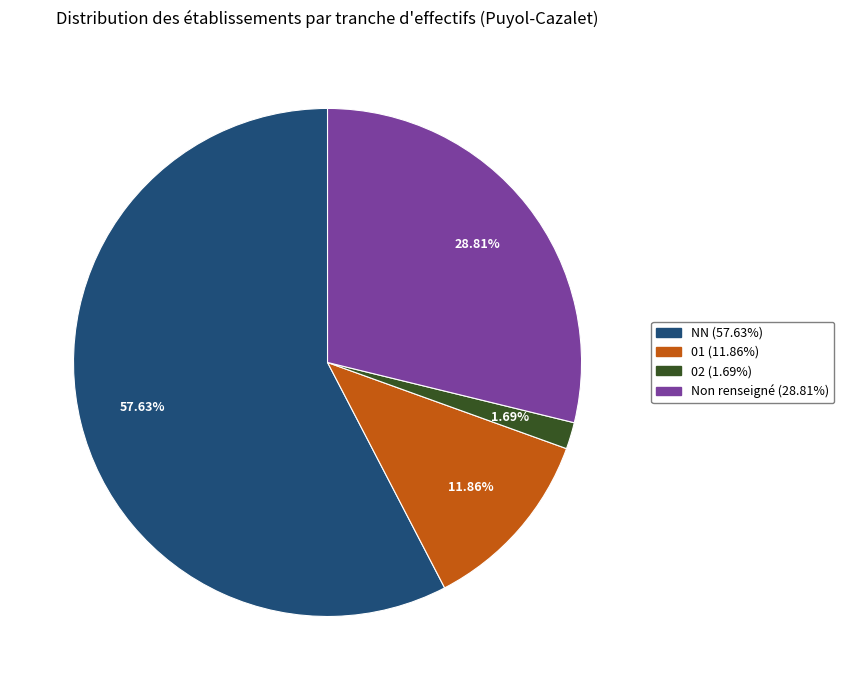

Does any single category account for the majority?

Yes